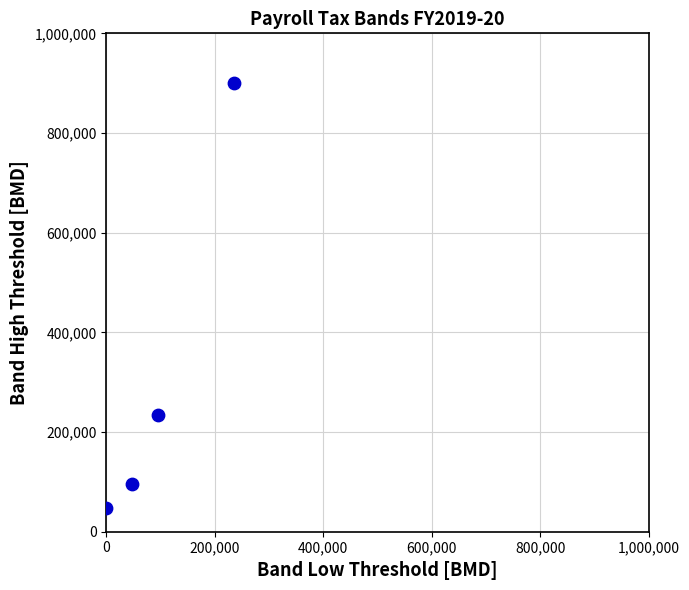

What is the range of Y values (max minus min)?

852000